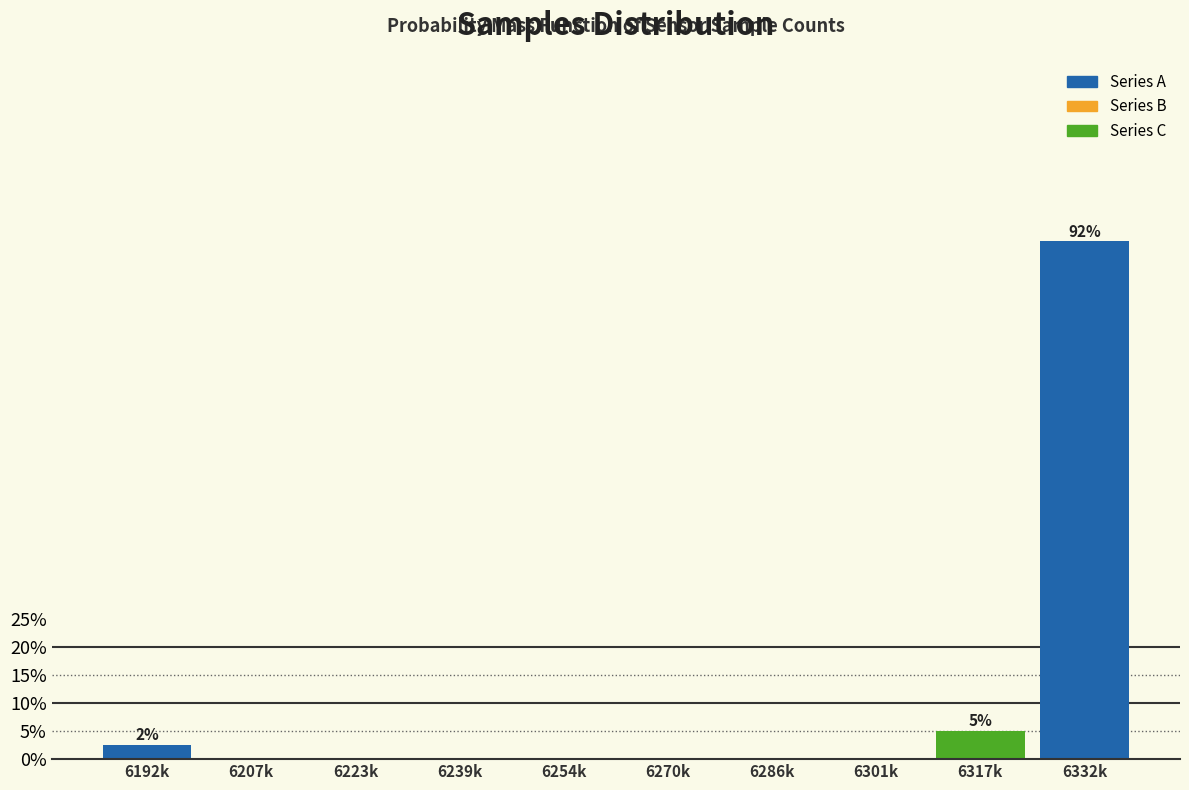

Reading right to left, extract all data points from this chart.

6332k=92.5	6317k=5.0	6301k=0.0	6286k=0.0	6270k=0.0	6254k=0.0	6239k=0.0	6223k=0.0	6207k=0.0	6192k=2.5